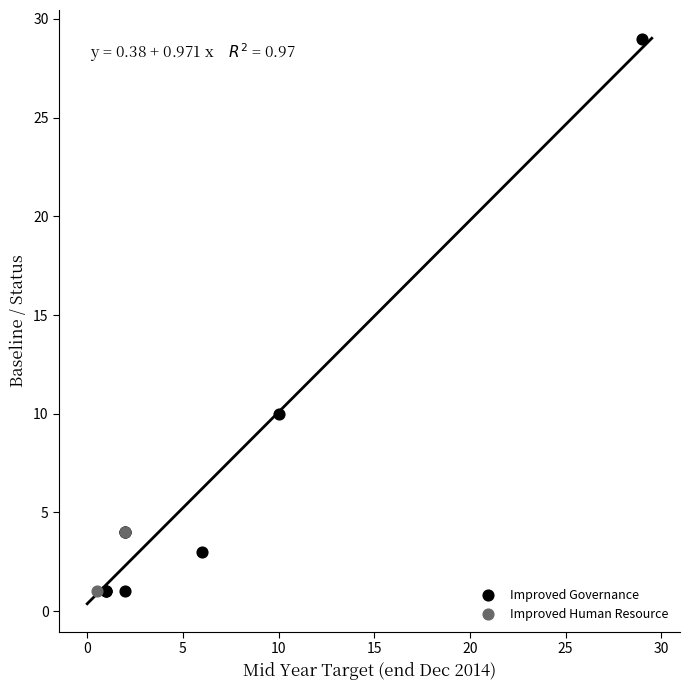

Which series reaches the maximum Y coordinate?

Improved Governance